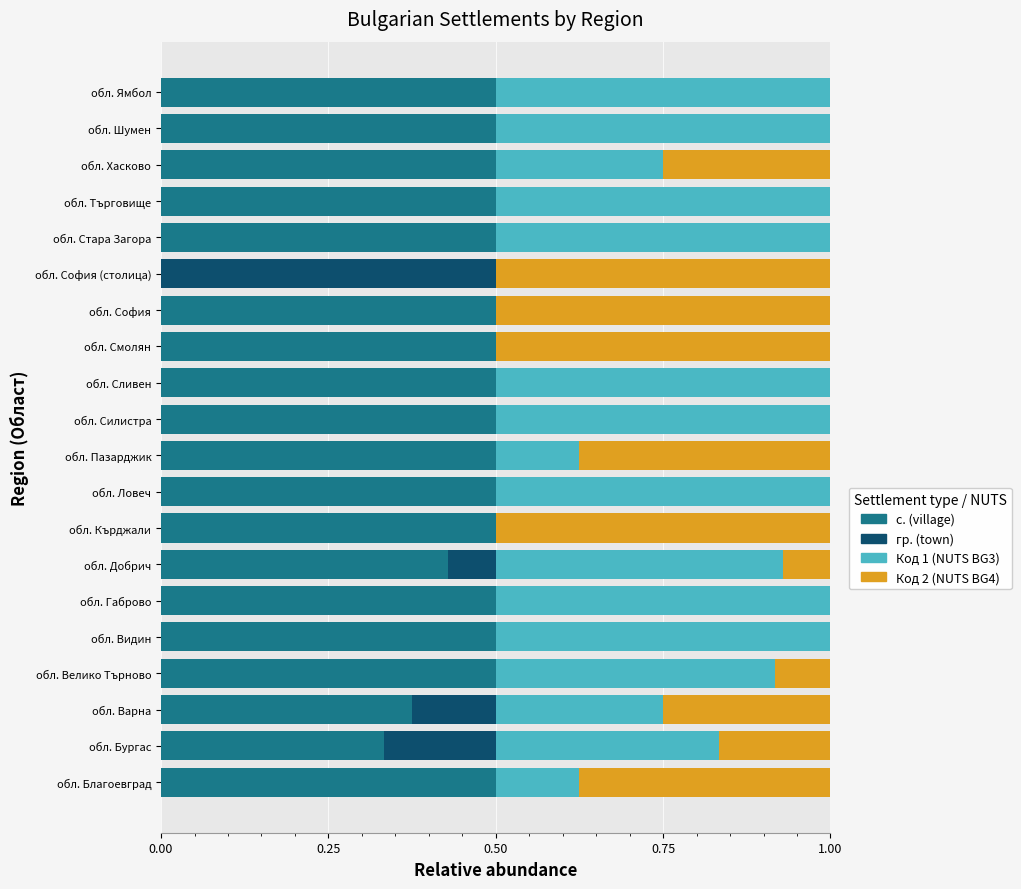

What is the total value across all series at обл. Търговище?

1.0